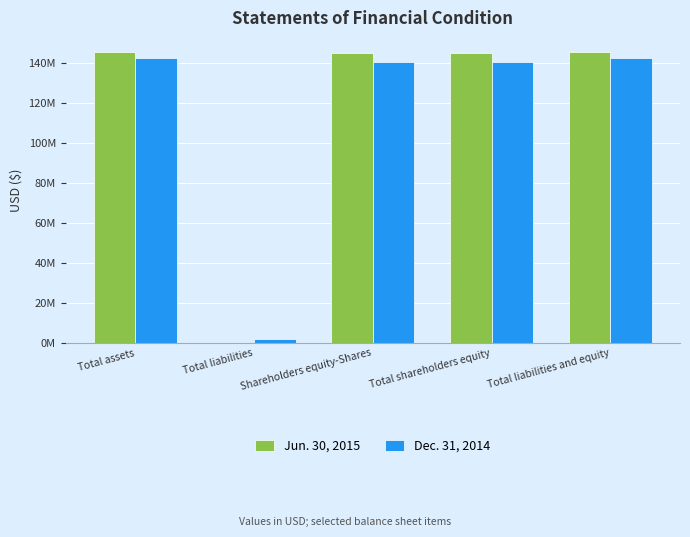

List the series in order of their peak value, highest first.

Jun. 30, 2015, Dec. 31, 2014